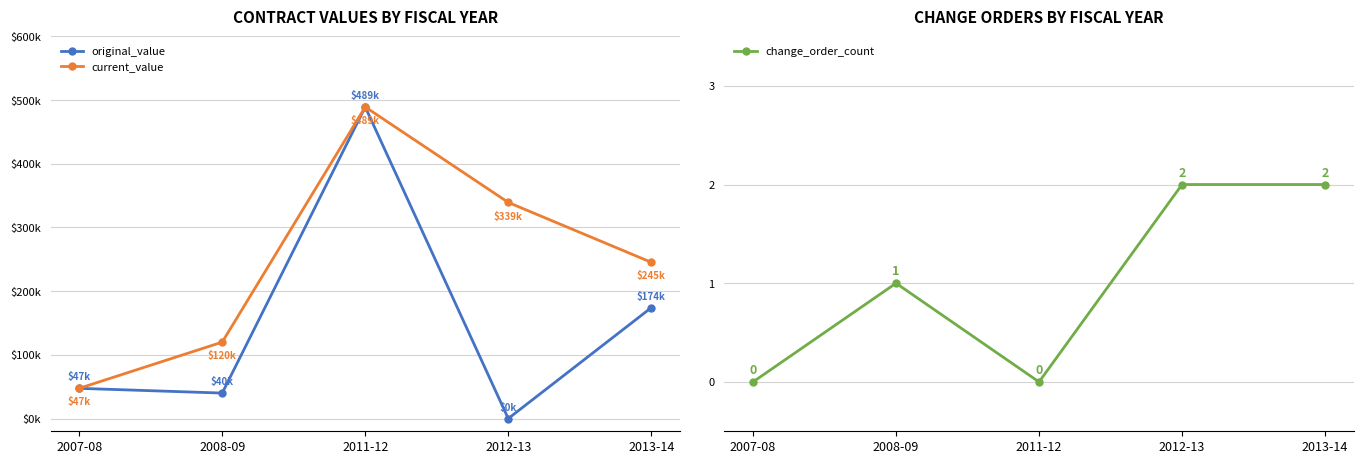

Which series has the largest range (max minus min)?

original_value